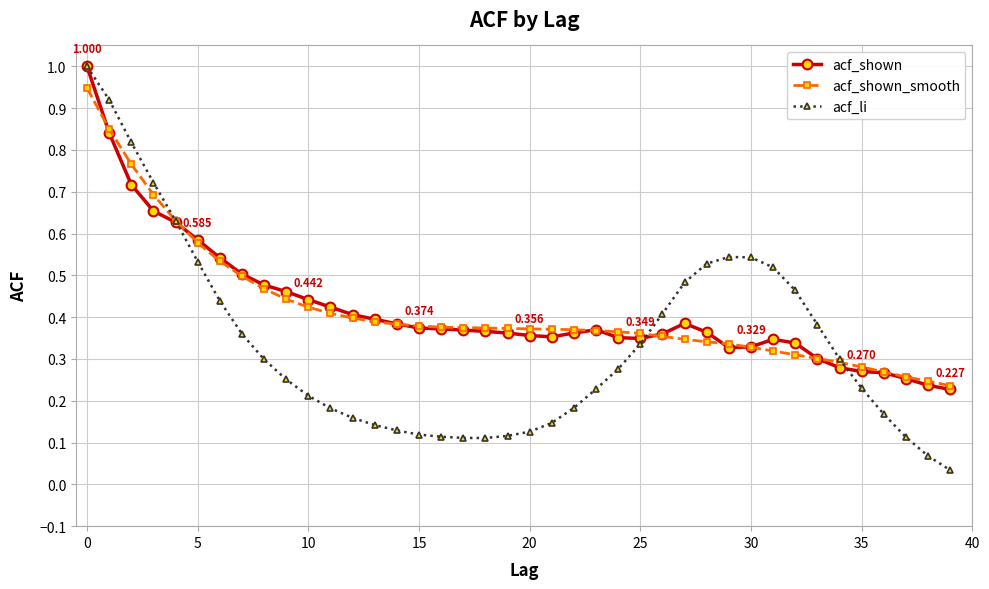

Which series has the largest range (max minus min)?

acf_li